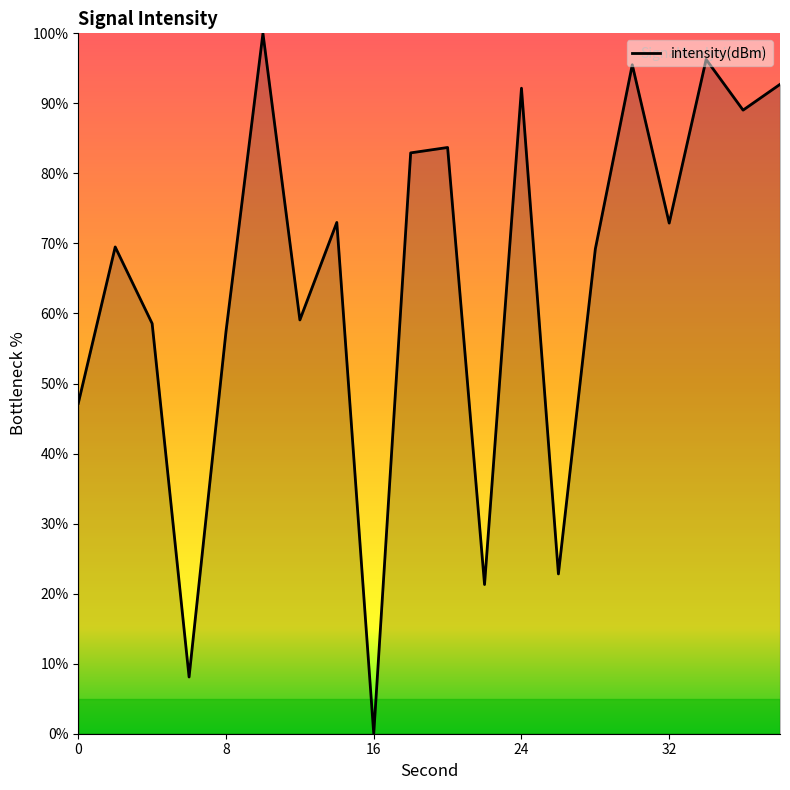

What is the difference between the maximum and minimum values?

100.0